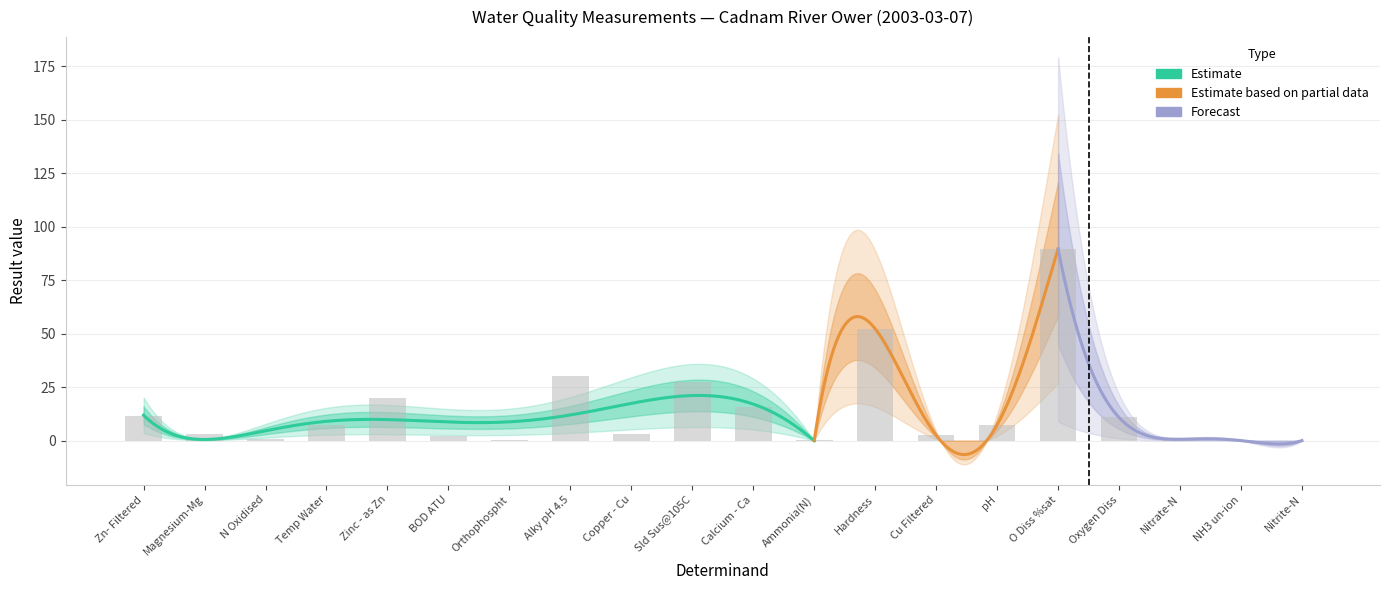

Reading left to right, transcribe all the data shown in this chart.

Zn- Filtered=11.3	Magnesium-Mg=3.3	N Oxidised=0.6	Temp Water=7.1	Zinc - as Zn=20.1	BOD ATU=2.1	Orthophospht=0.1	Alky pH 4.5=30.0	Copper - Cu=3.2	Sld Sus@105C=27.3	Calcium - Ca=15.5	Ammonia(N)=0.1	Hardness=52.3	Cu Filtered=2.5	pH=7.4	O Diss %sat=89.6	Oxygen Diss=10.8	Nitrate-N=0.6	NH3 un-ion=0.0	Nitrite-N=0.0